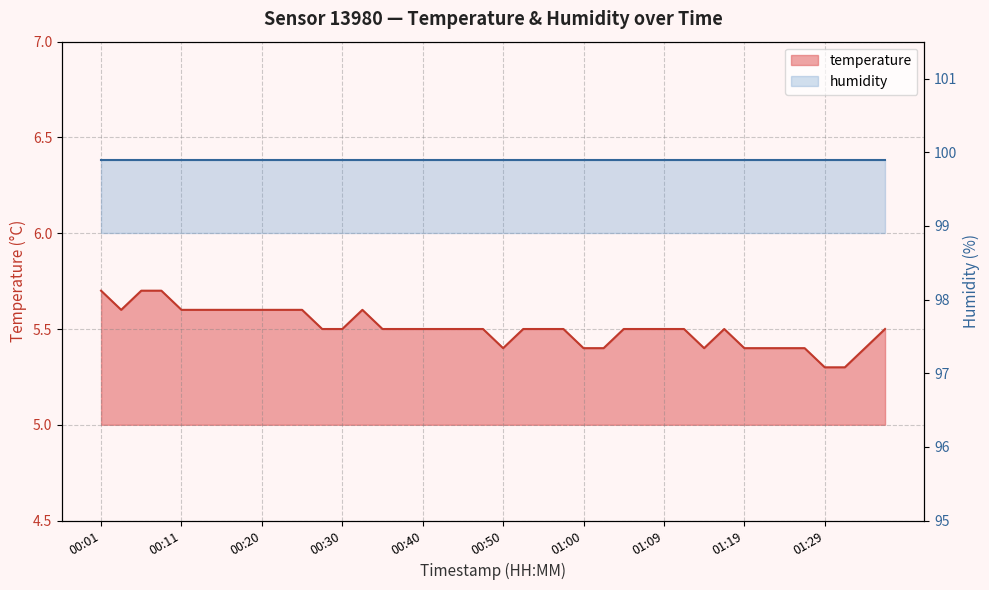

What is the value of the 18th point from the left?

5.5